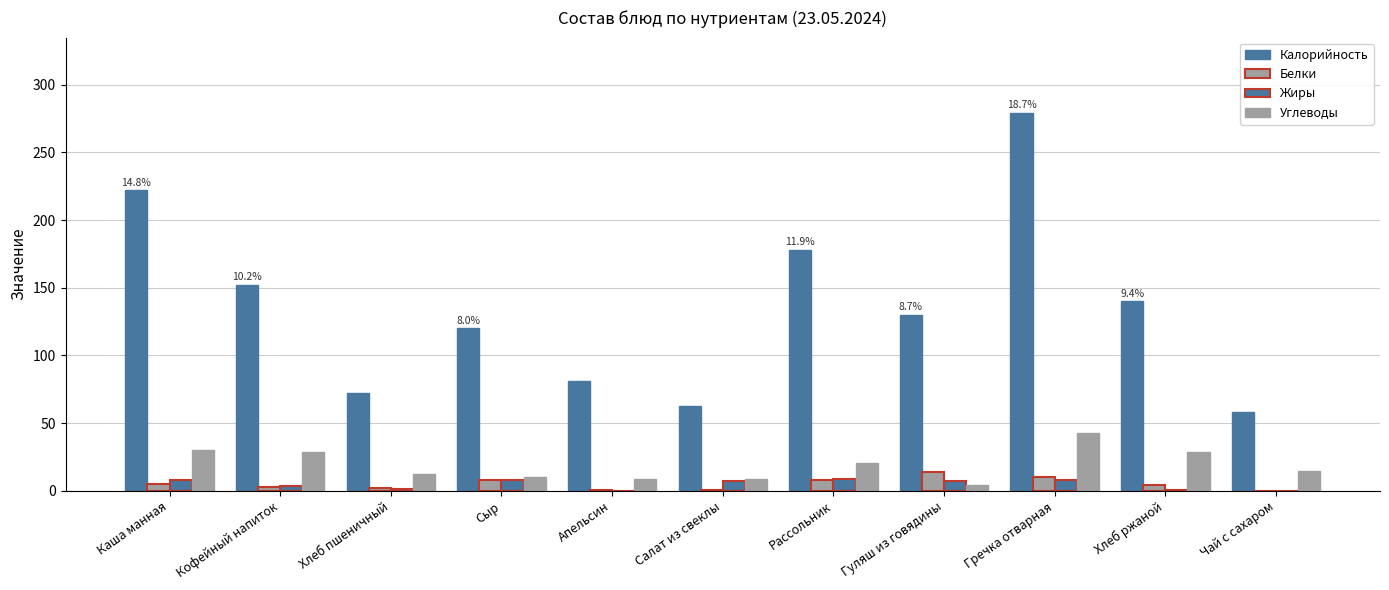

What is the label of the 11th bar from the left?

Чай с сахаром